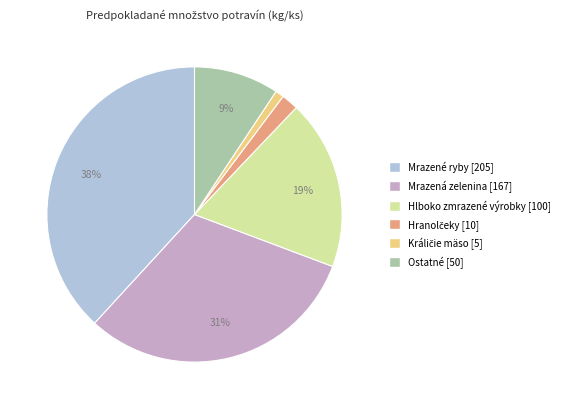

To the nearest percent, what is the average slice percentage?

17%